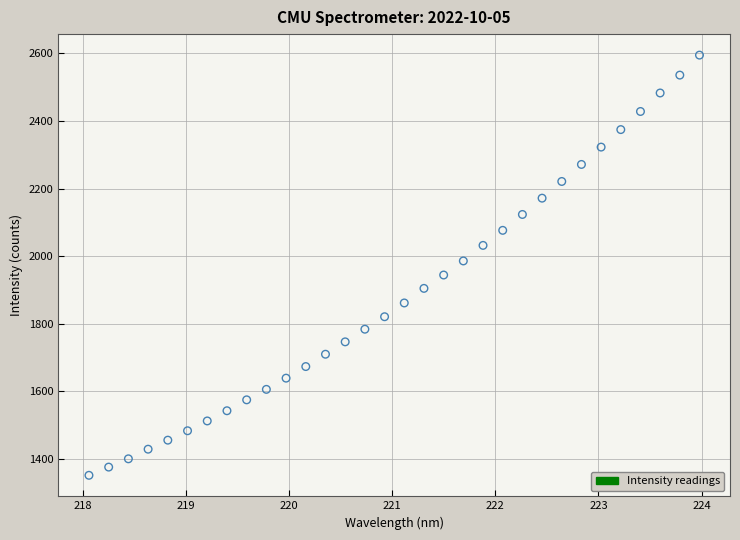

What is the range of X values (max minus min)?

5.9